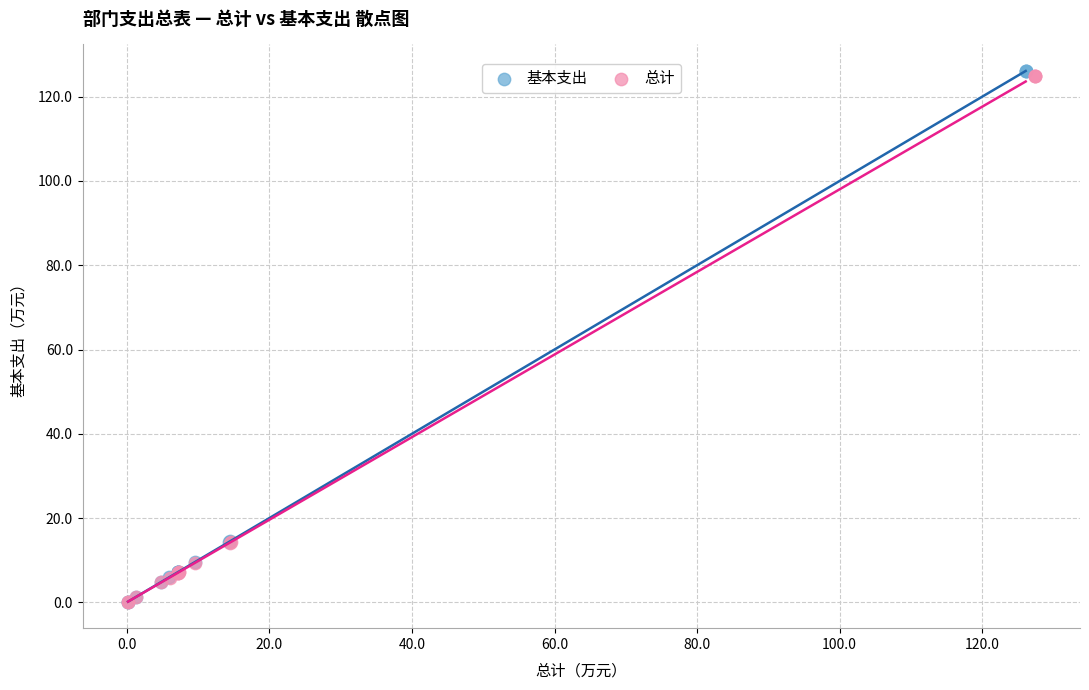

Which series has the largest Y range (max minus min)?

基本支出